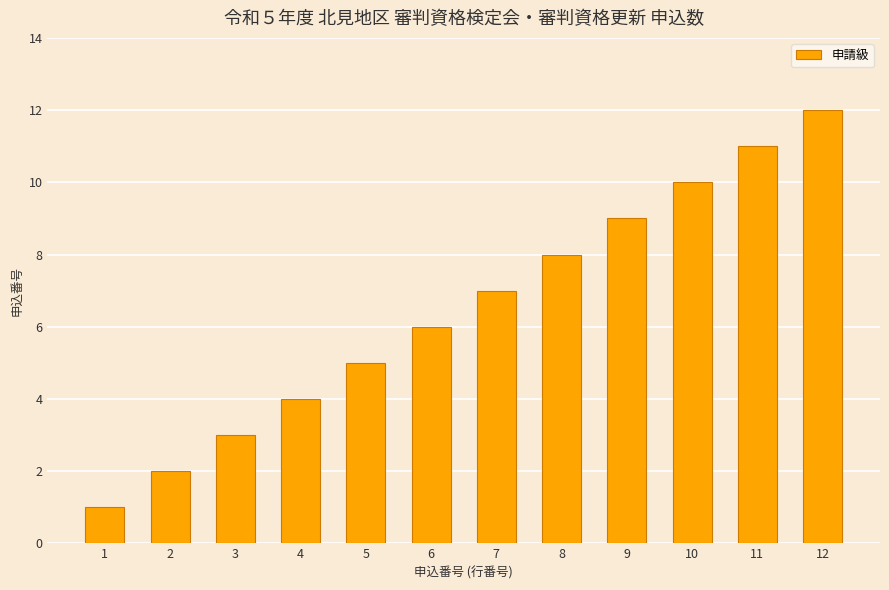

Rank the categories by value from highest to lowest.

12, 11, 10, 9, 8, 7, 6, 5, 4, 3, 2, 1